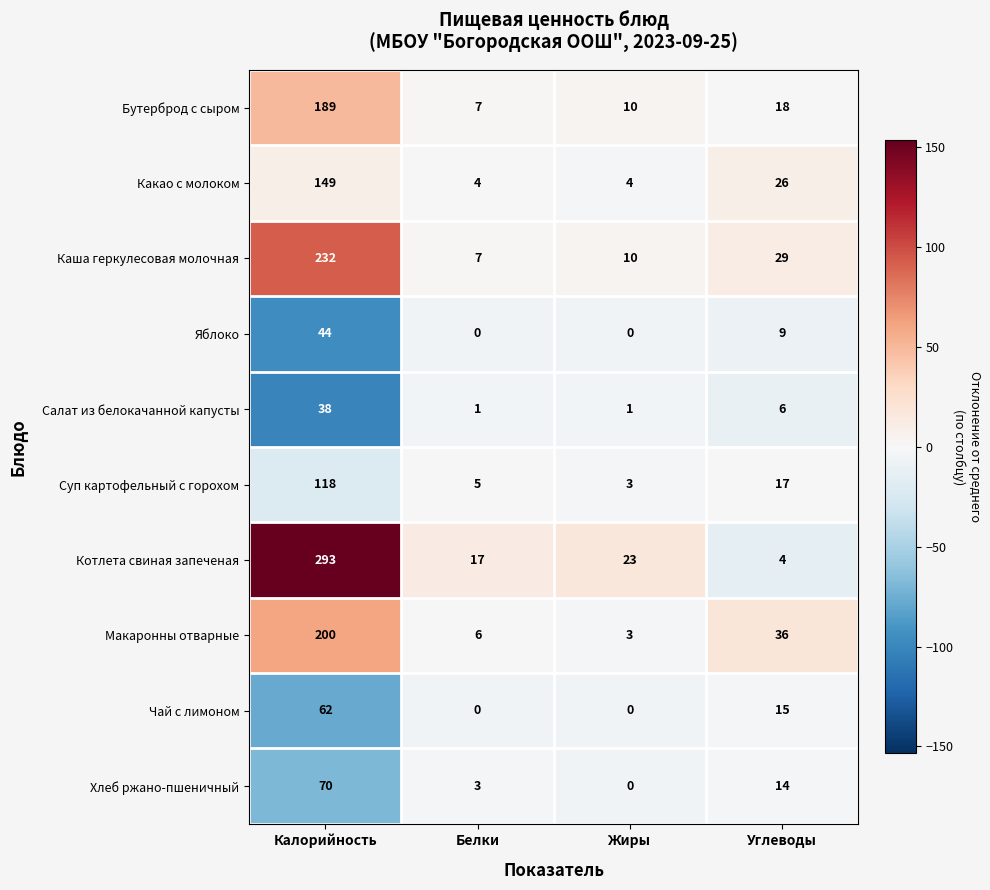

What is the highest value of the Бутерброд с сыром series?

189